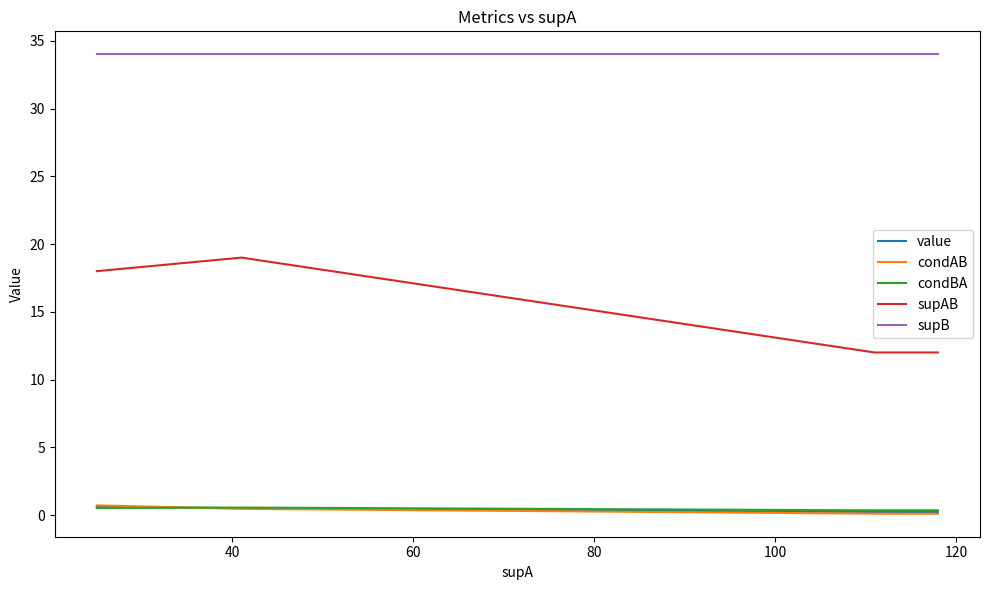

What is the value of the supB point at the 7th from the left?

34.0